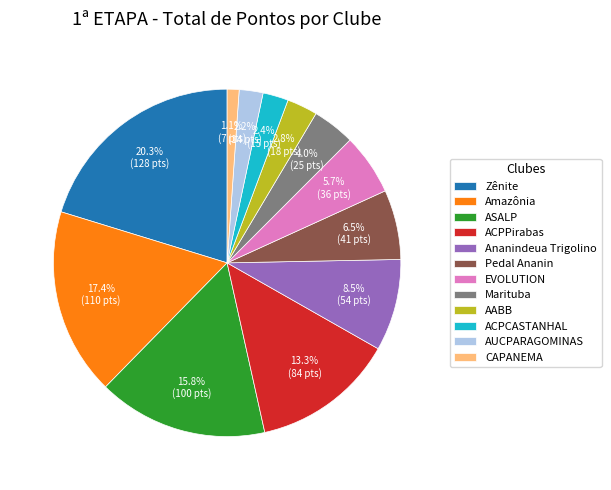

Count the number of slices in the pie.

12